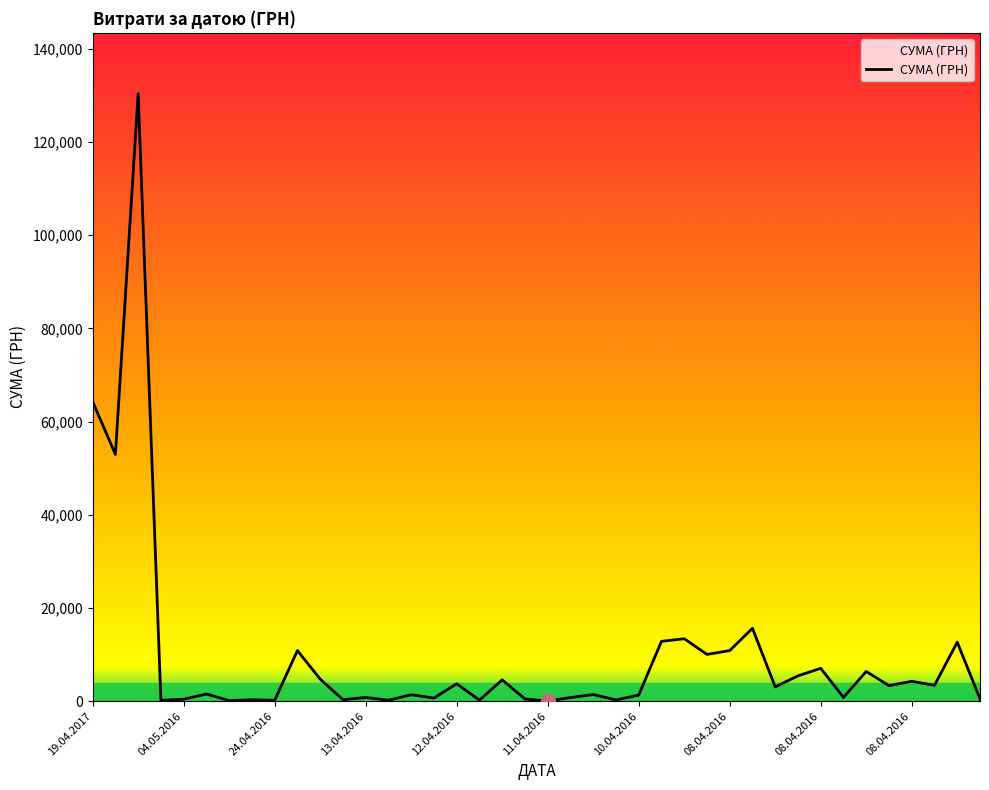

What is the maximum value shown in the chart?

130379.7